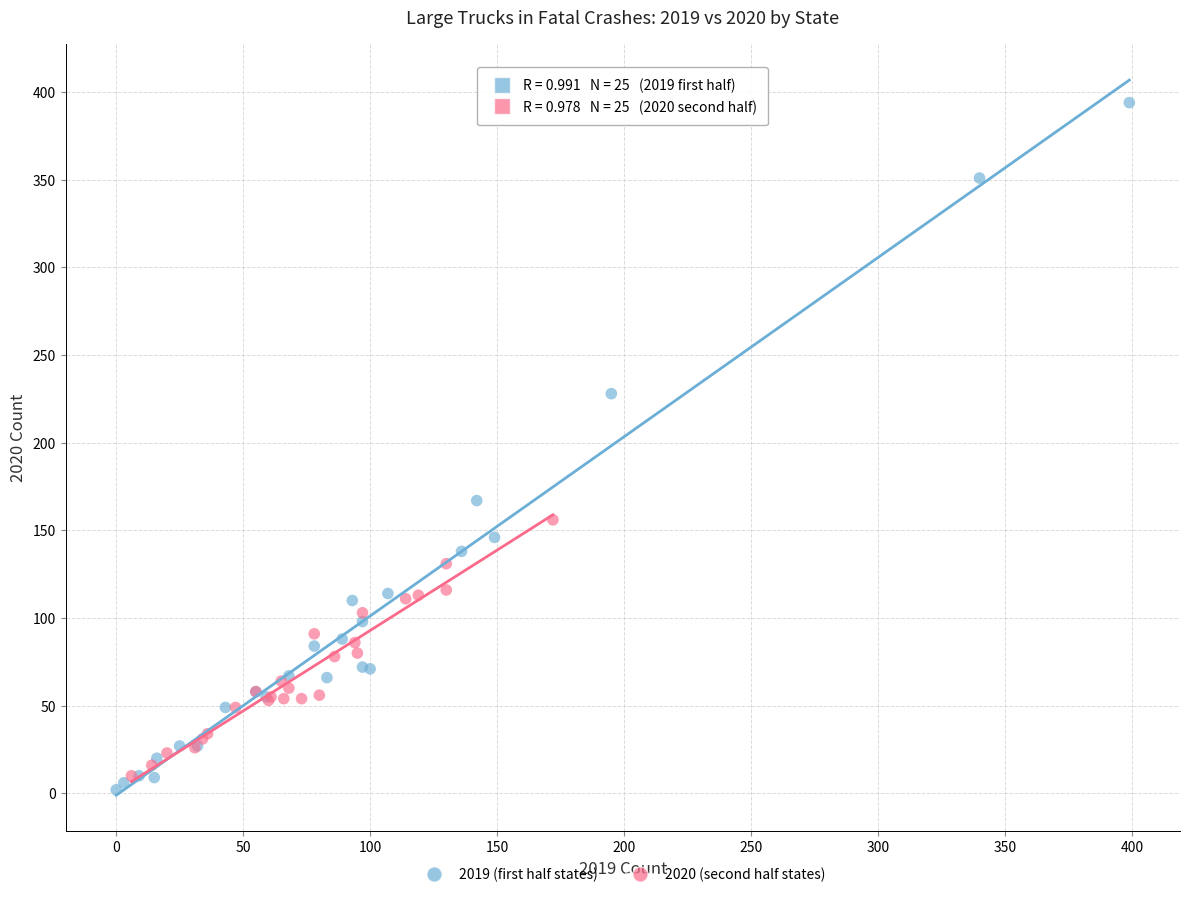

Which series has the largest Y range (max minus min)?

2019 (first half states)